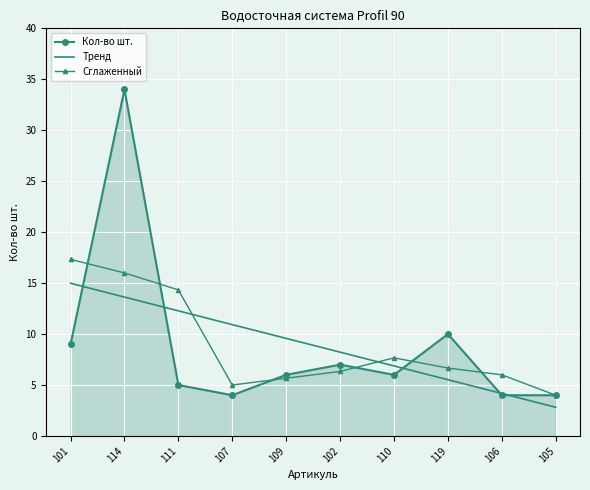

What are all the series names shown in the legend?

Кол-во шт., Тренд, Сглаженный